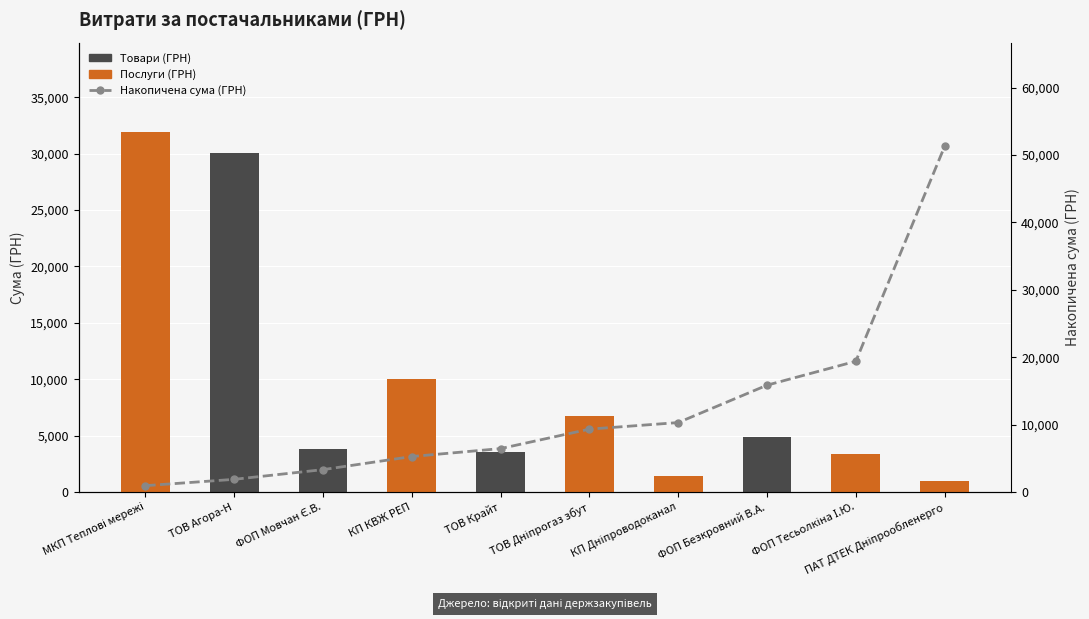

Does the chart contain any negative values?

No